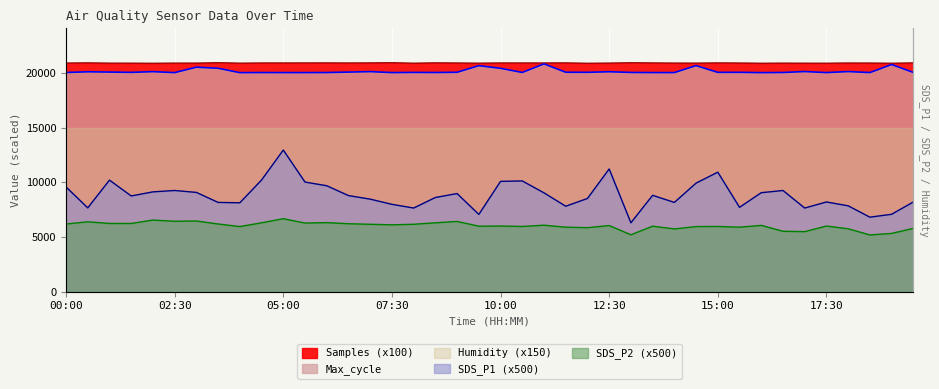

How many interior local peaks does the SDS_P2 series have?

13